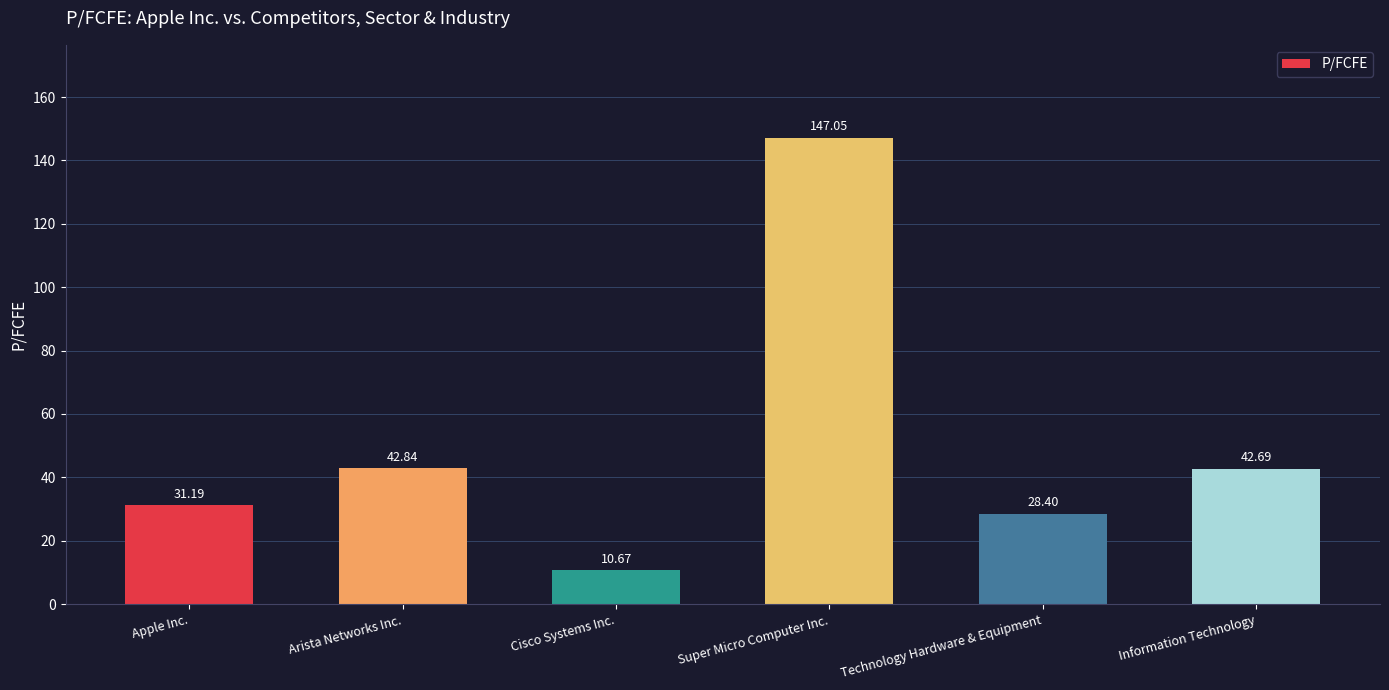

Between Technology Hardware & Equipment and Apple Inc., which is larger?

Apple Inc.